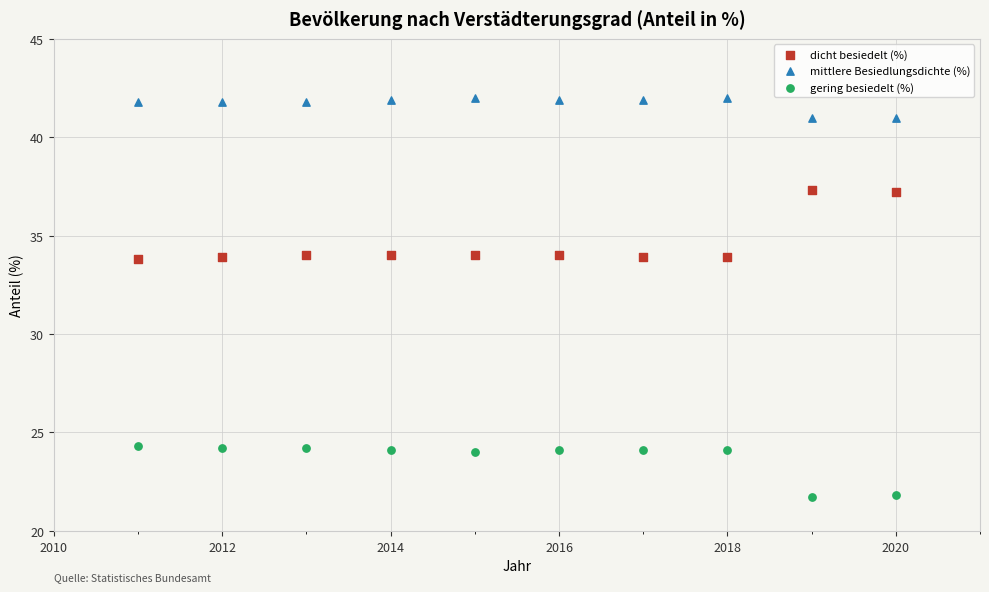

Which series contains the lowest Y value?

gering besiedelt (%)